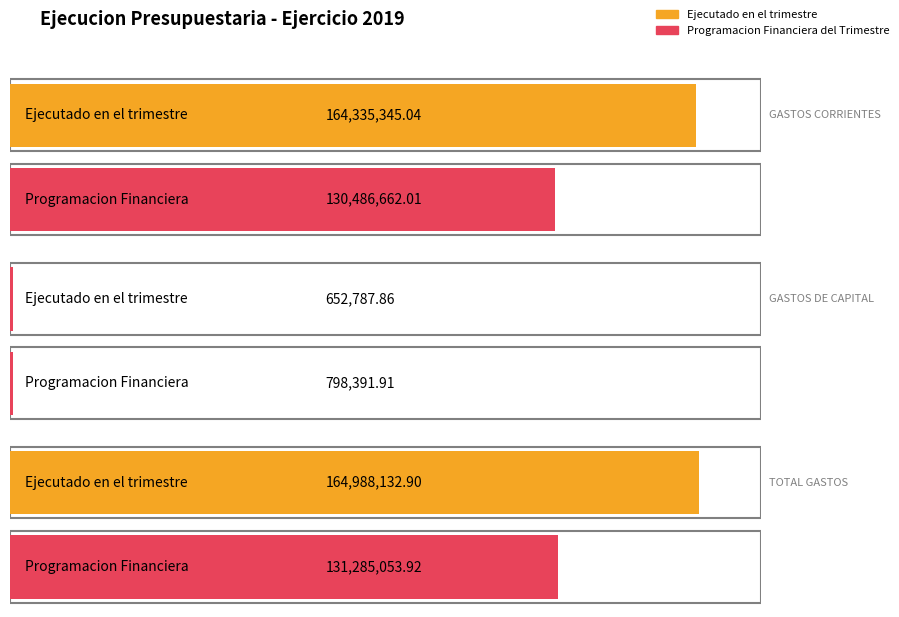

At which category is the sum across all series the highest?

TOTAL GASTOS